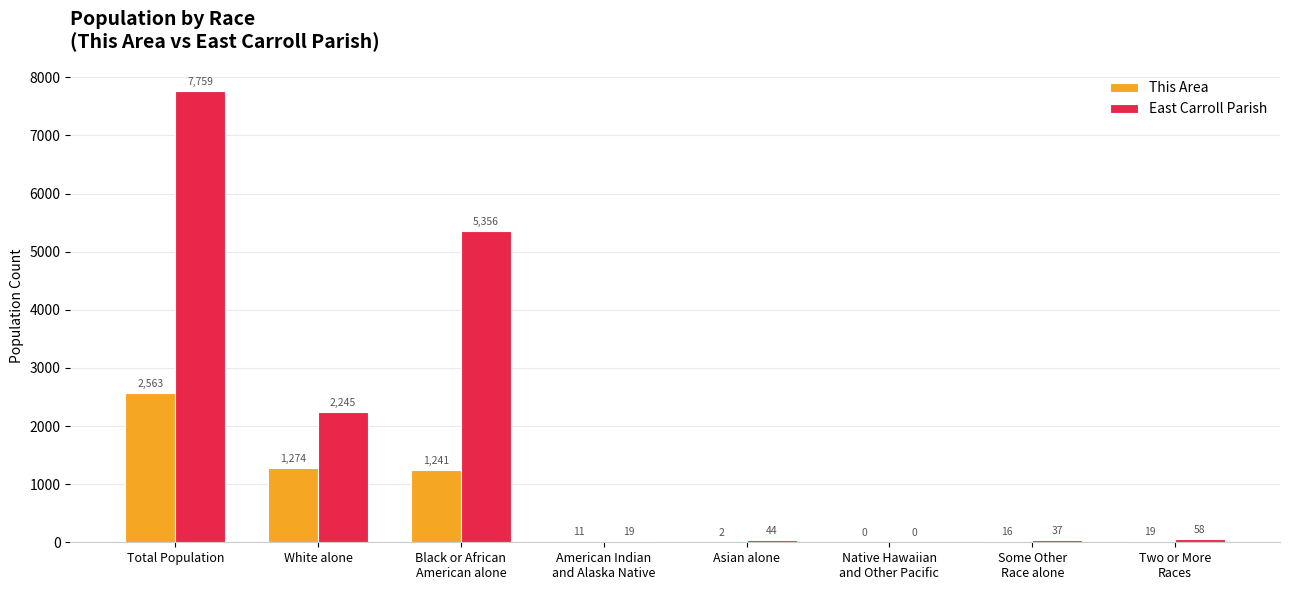

Reading left to right, transcribe all the data shown in this chart.

This Area: Total Population=2563	White alone=1274	Black or African
American alone=1241	American Indian
and Alaska Native=11	Asian alone=2	Native Hawaiian
and Other Pacific=0	Some Other
Race alone=16	Two or More
Races=19
East Carroll Parish: Total Population=7759	White alone=2245	Black or African
American alone=5356	American Indian
and Alaska Native=19	Asian alone=44	Native Hawaiian
and Other Pacific=0	Some Other
Race alone=37	Two or More
Races=58